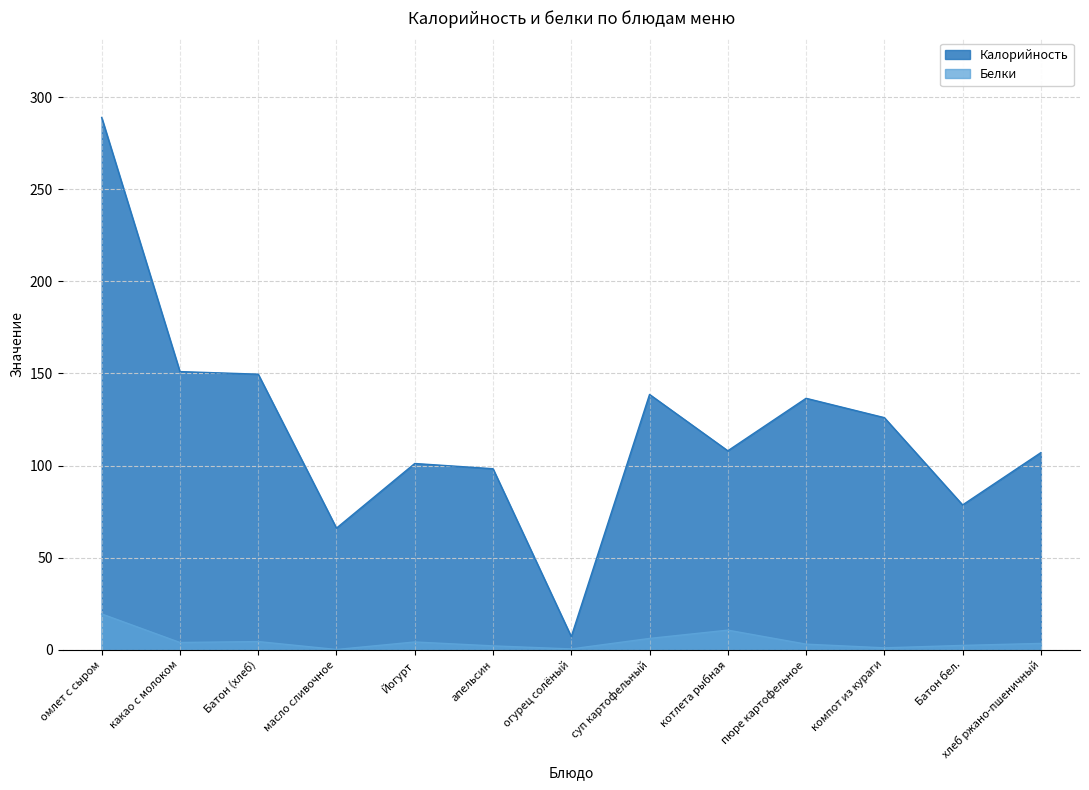

List the series in order of their overall mean, highest first.

Калорийность, Белки